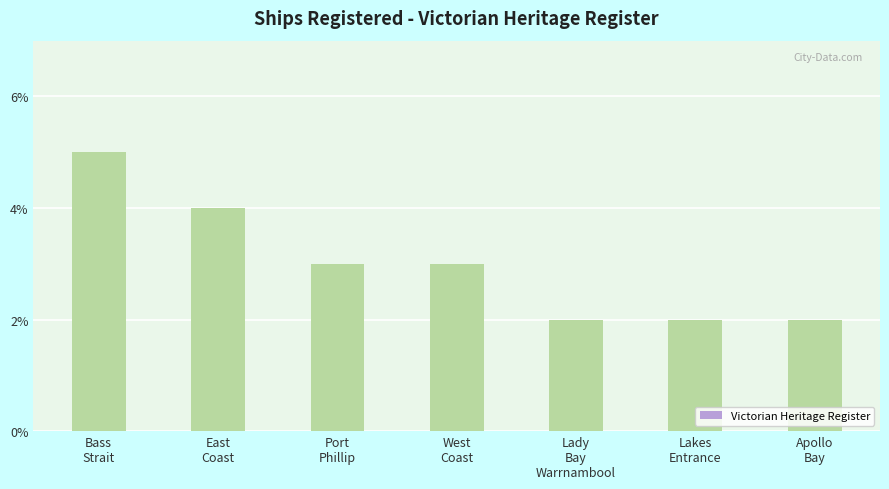

The value at Lakes
Entrance is 3. True or false?

False